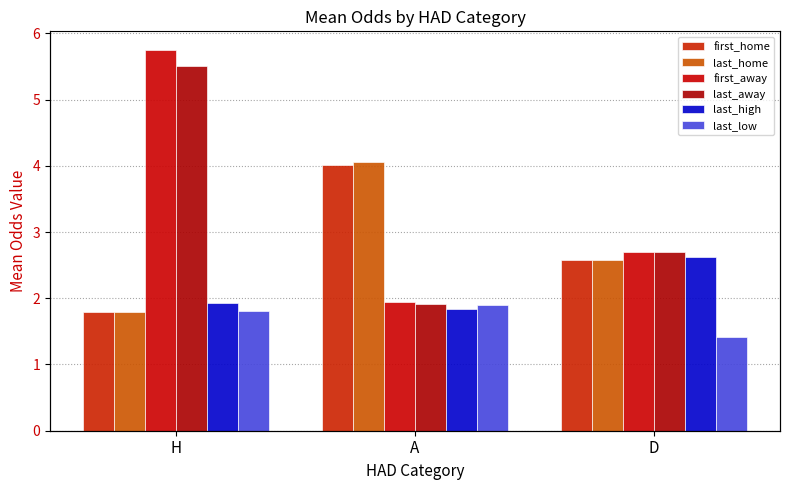

What is the approximate value of first_away at D?

2.7